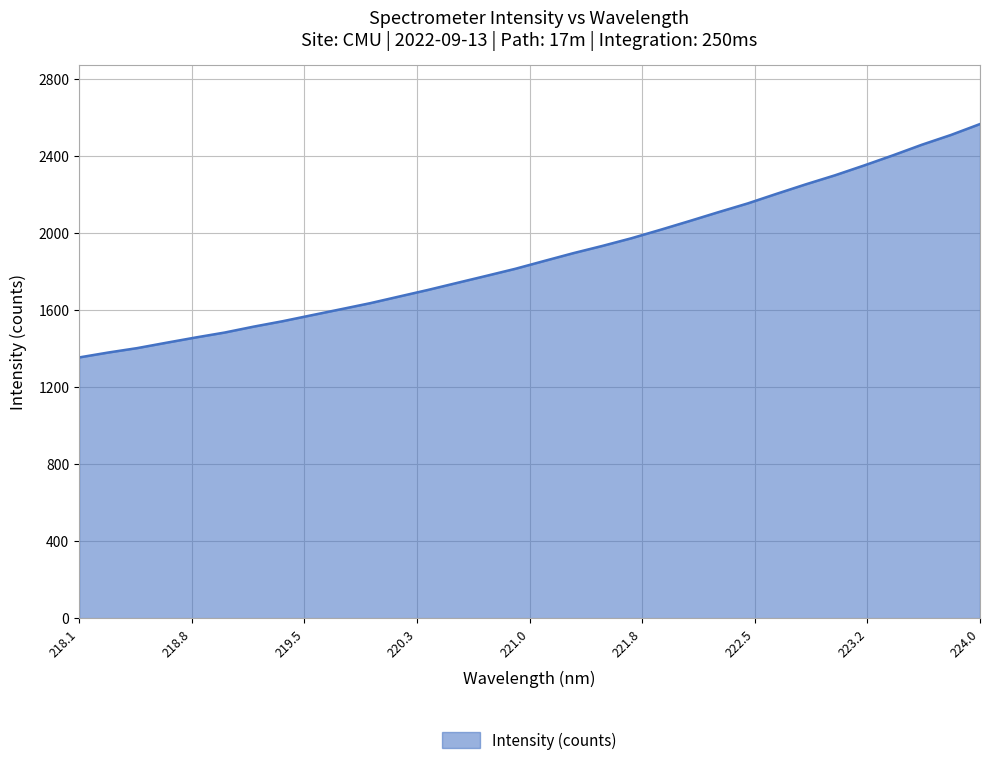

Does the chart have visible grid lines?

Yes